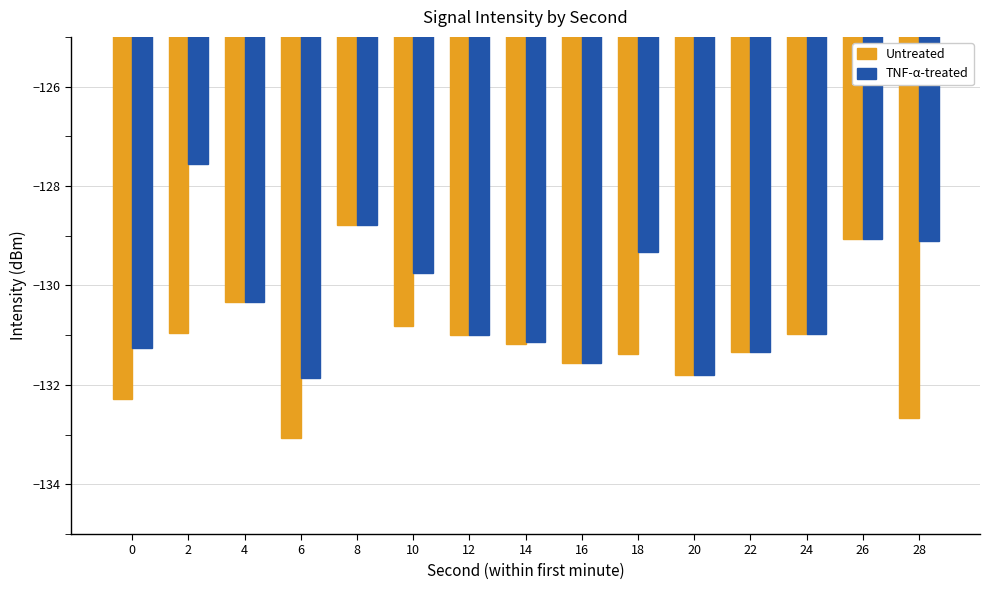

At which category is the sum across all series the highest?

8